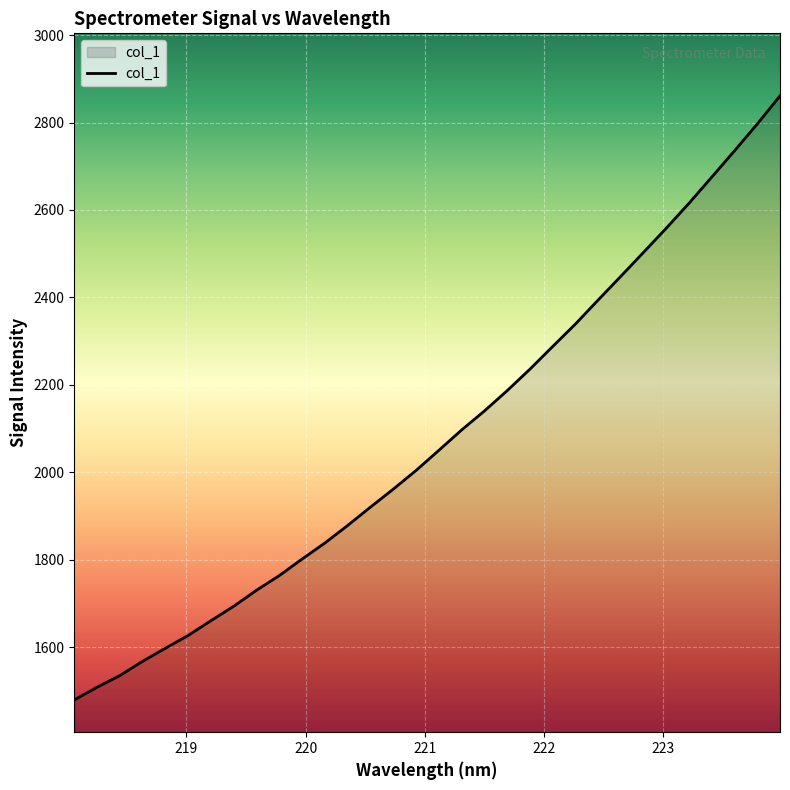

What is the smallest value displayed?

1479.0